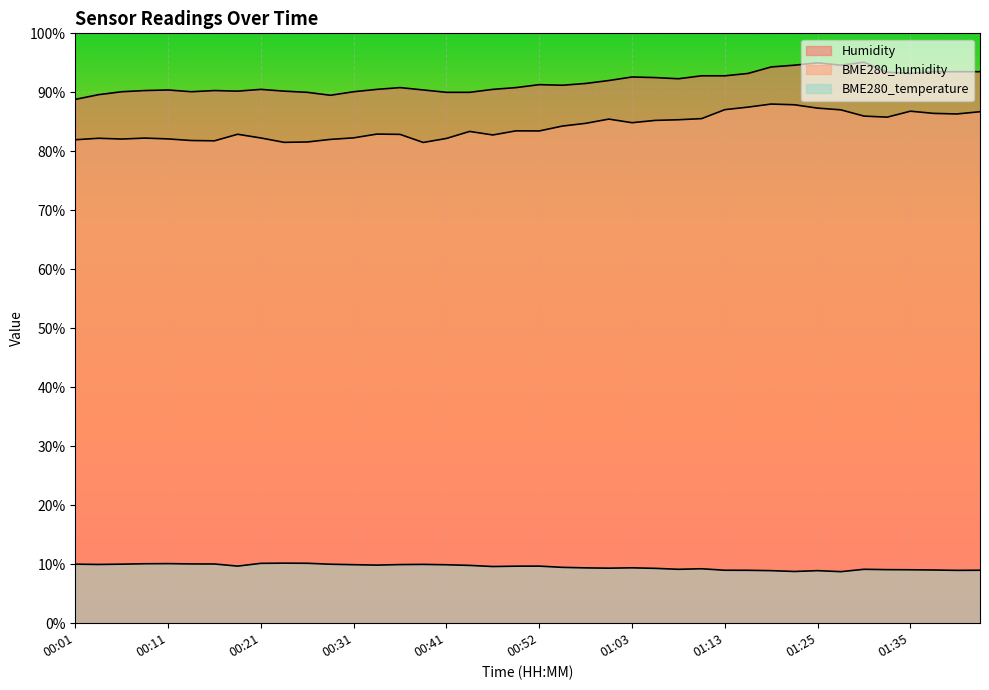

Is the value of Humidity at 00:24 greater than the value of BME280_temperature at 00:49?

Yes